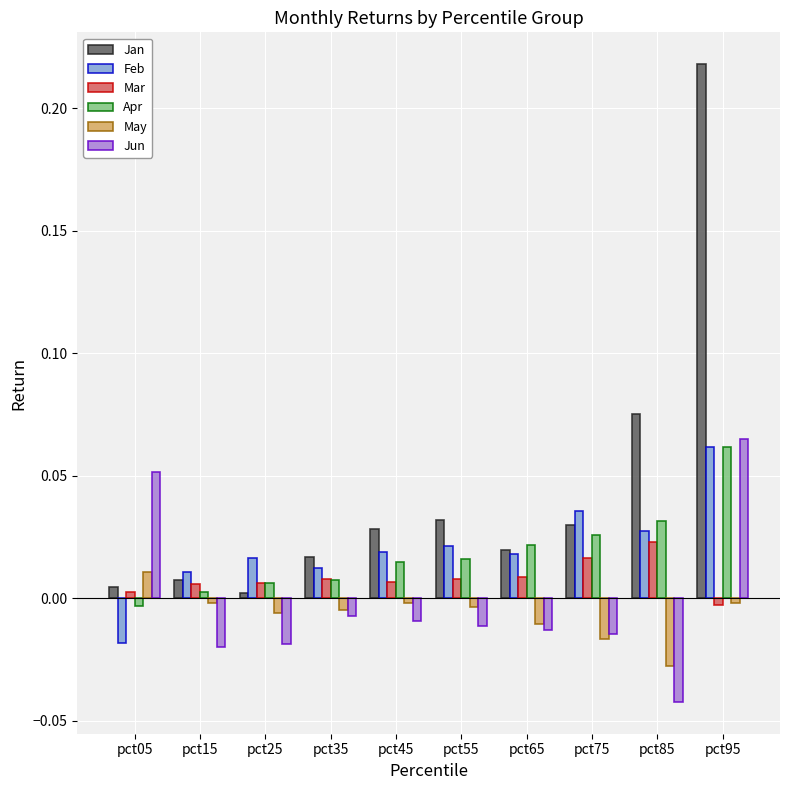

Is it true that Apr equals -0.0 at pct05?

True